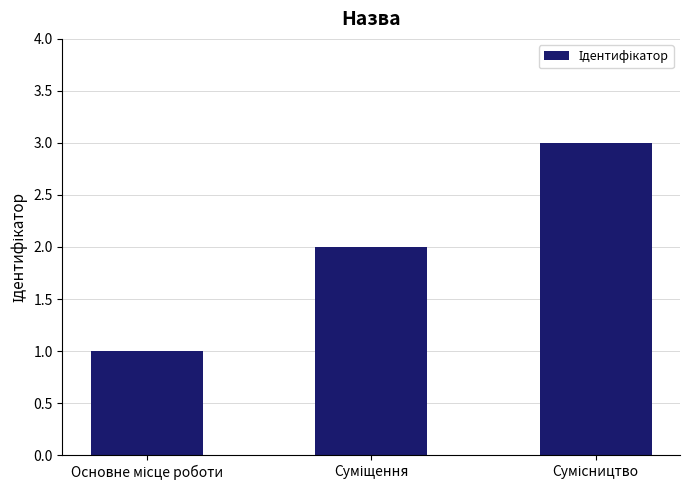

What is the sum of all values?

6